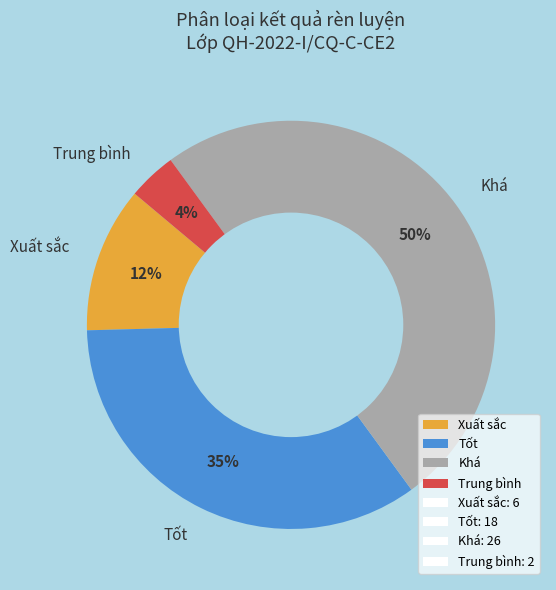

Which slice is the largest?

Khá